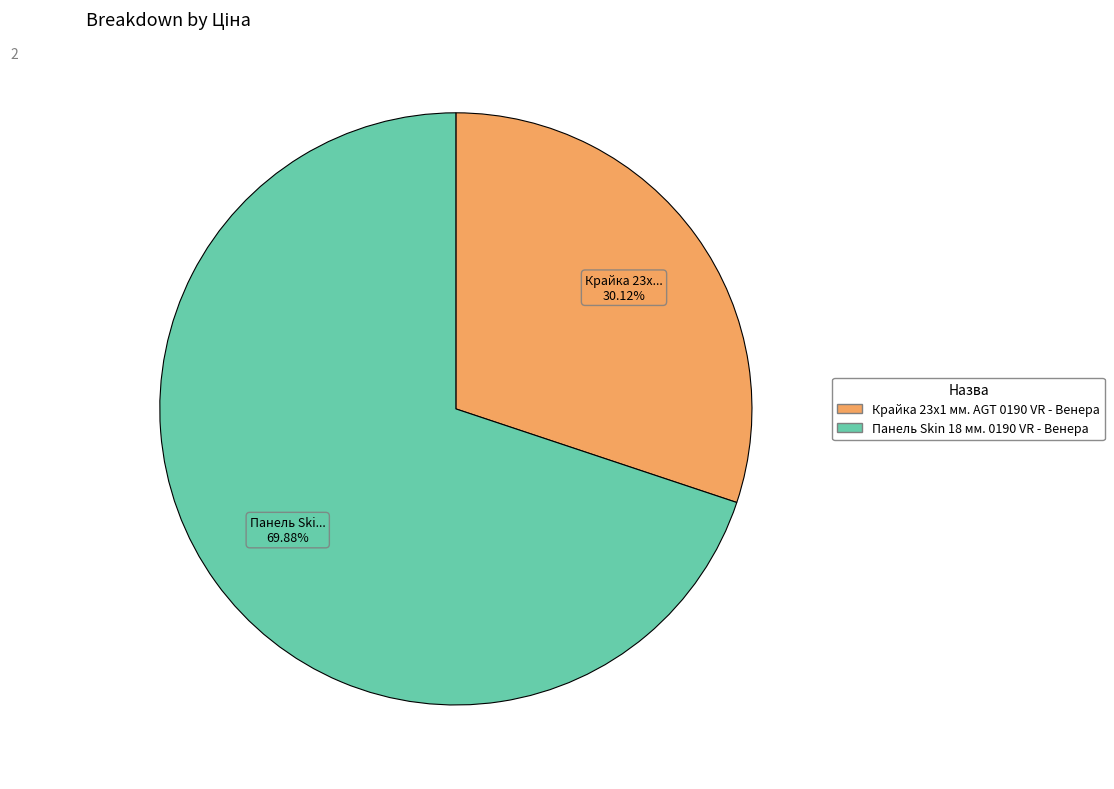

True or false: Крайка 23x1 мм. AGT 0190 VR - Венера accounts for 30% of the total.

True